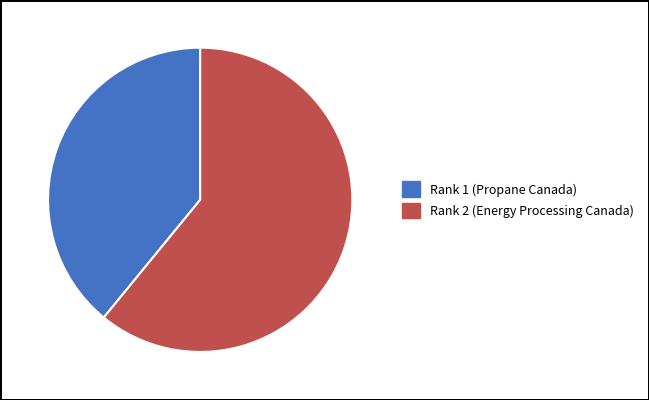

Which slice is the smallest?

Rank 1 (Propane Canada)